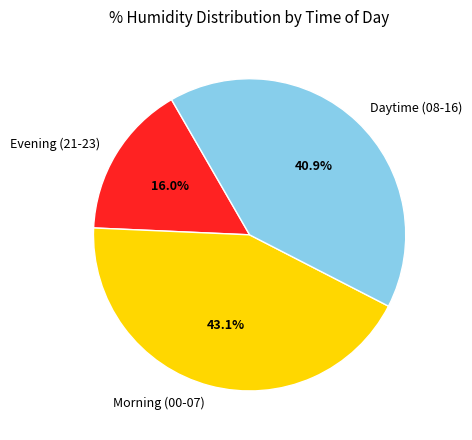

Approximately how many times larger is the value at Evening (21-23) compared to Daytime (08-16)?

0.4